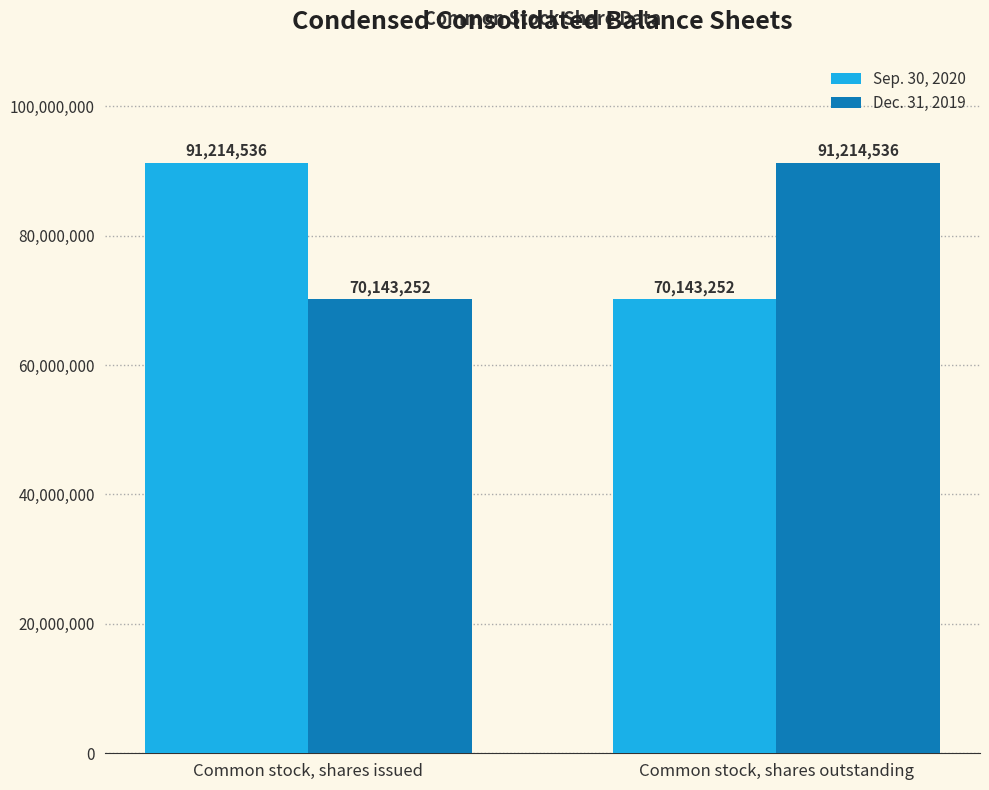

How many data points does each series have?

2